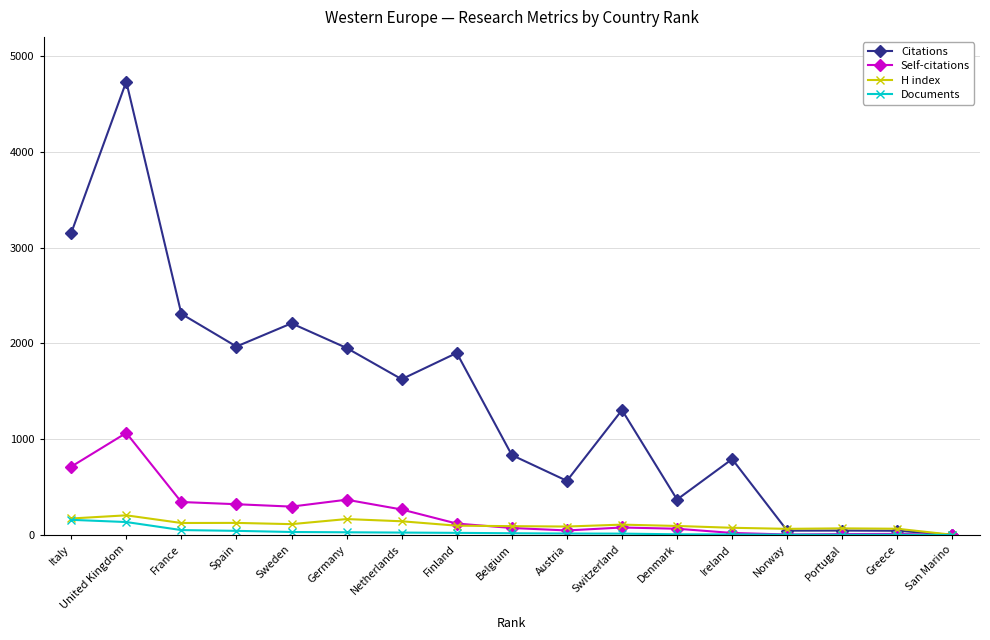

What value does the Documents series have at Netherlands, to the nearest 10?

30